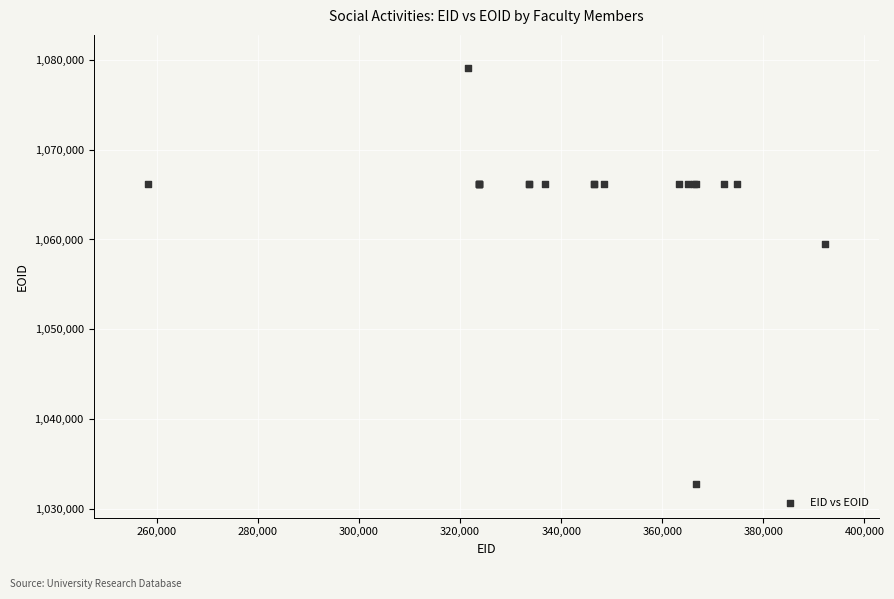

What Y value in the scatter plot is closest to 1055901?

1059455